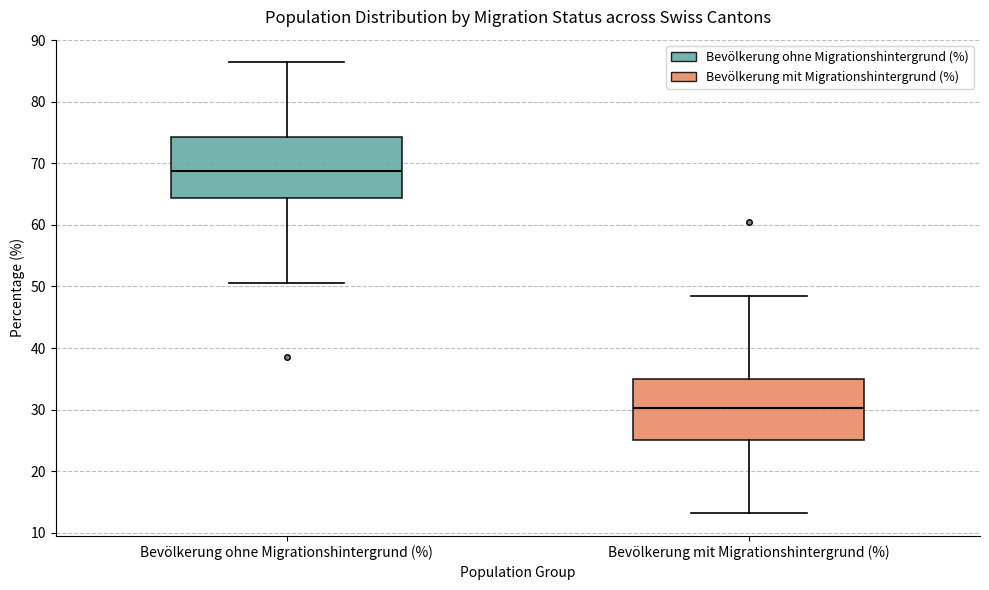

Reading left to right, read every box against the y-axis: the position of its median line, the range the box covers, and the ends of its whiskers. The values are not printed on the chart, so give them approximately, as read against the axis.

Bevölkerung ohne Migrationshintergrund (%): median 69, box 64 to 74, whiskers 51 to 86
Bevölkerung mit Migrationshintergrund (%): median 30, box 25 to 35, whiskers 13 to 48